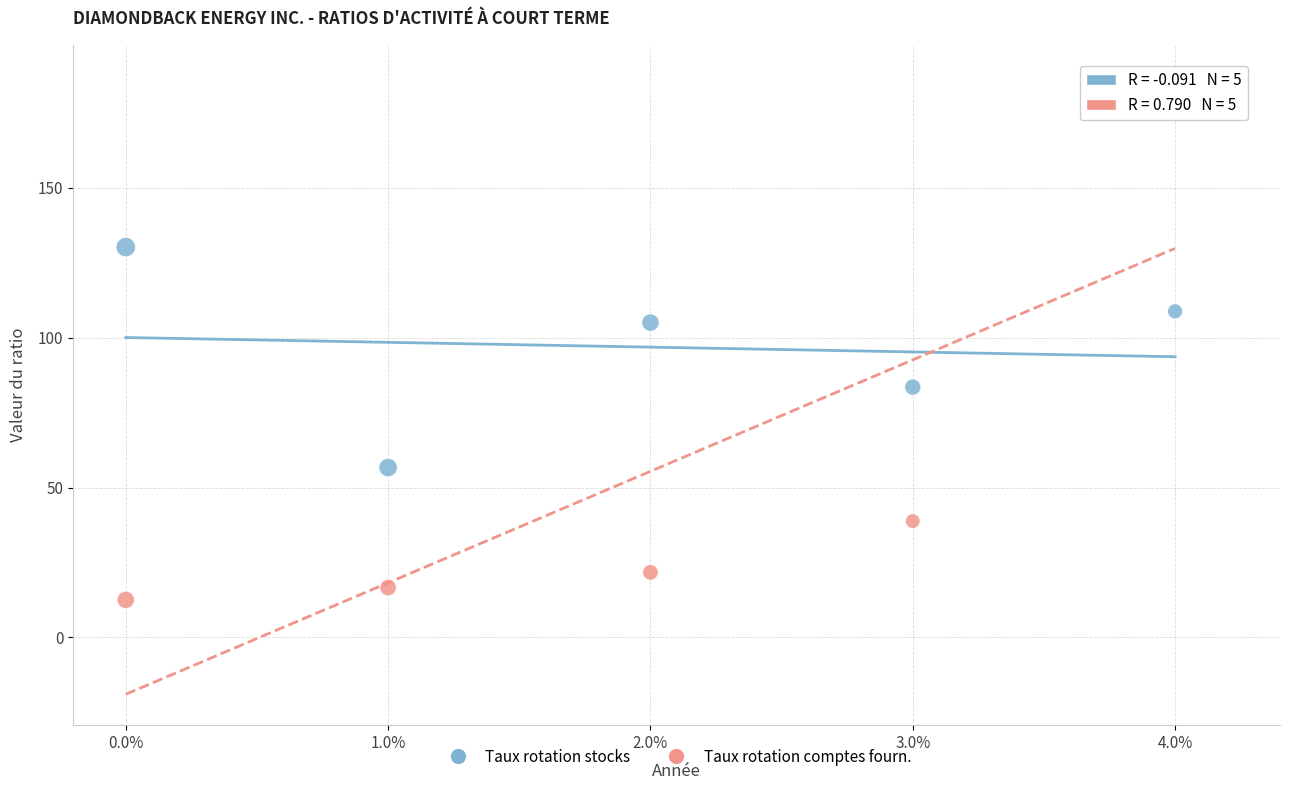

Which series has the widest spread of Y values?

Taux rotation comptes fourn.